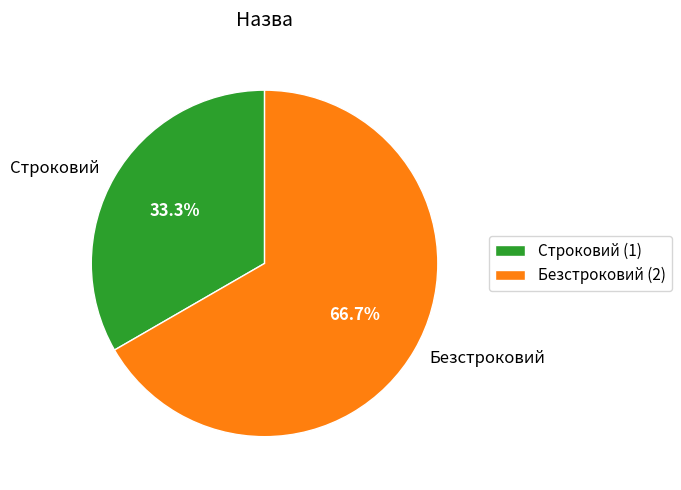

True or false: Строковий accounts for 47% of the total.

False